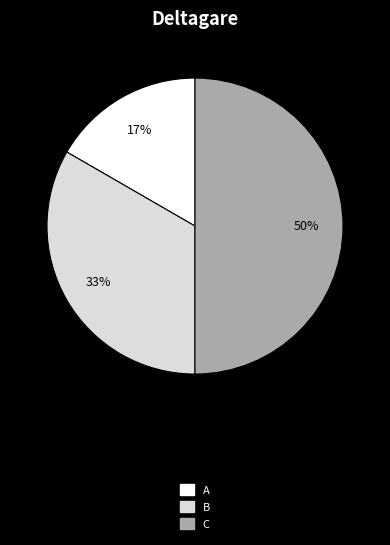

What is the ratio of the value at A to the value at B?

0.5